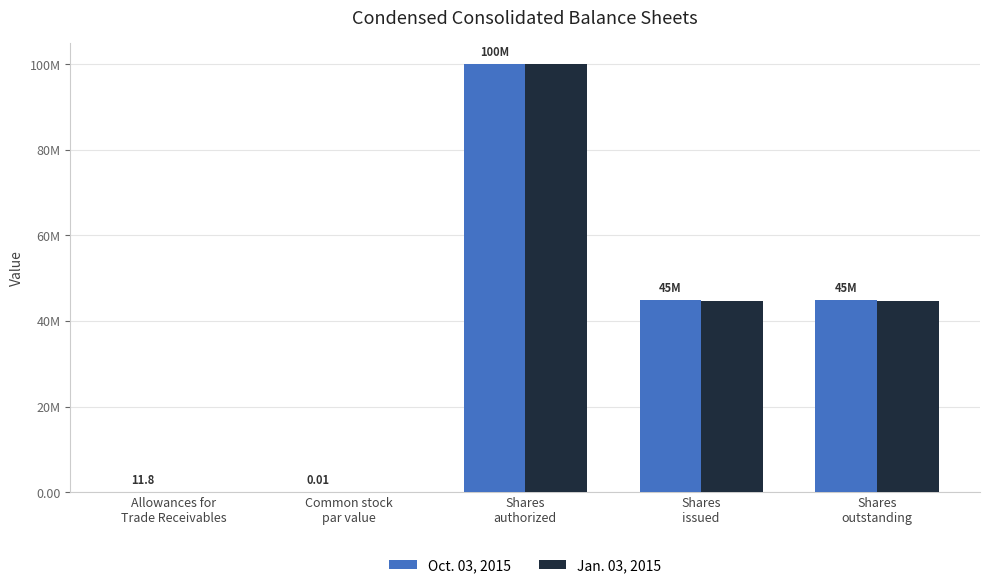

Are the bars horizontal?

No